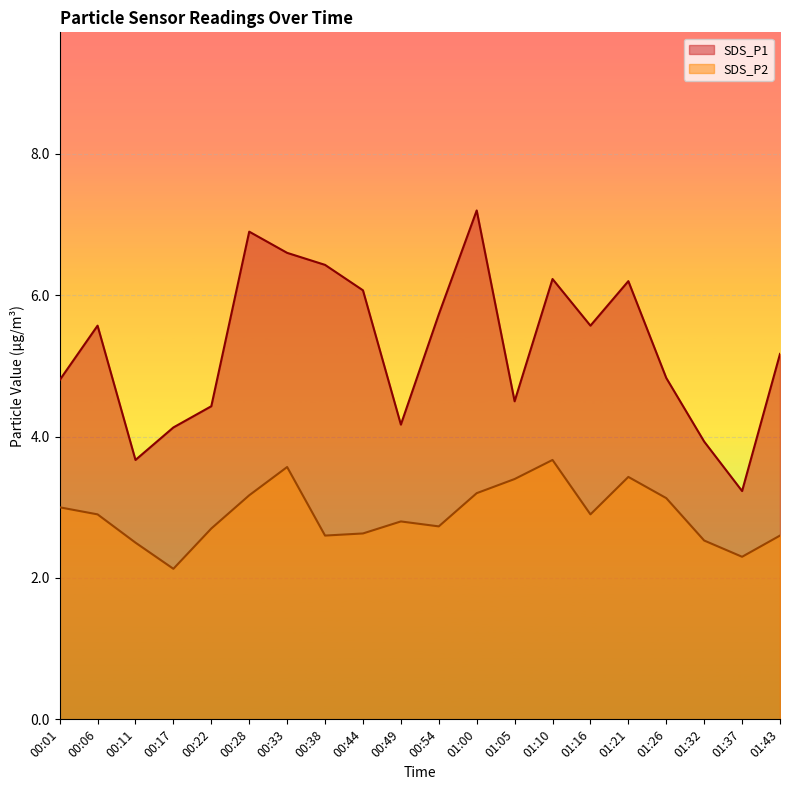

How many data points in SDS_P1 are above 5?

11